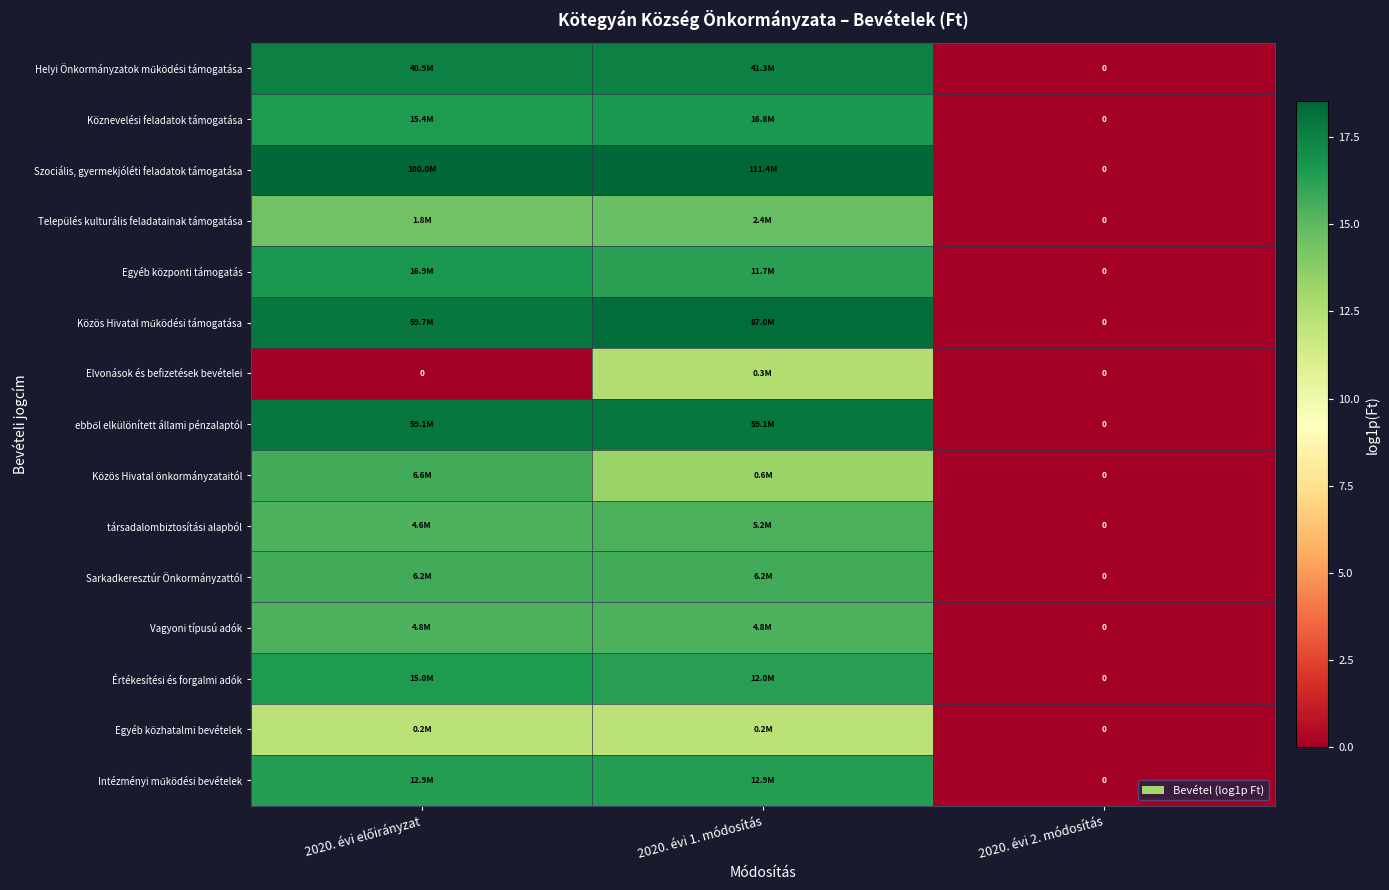

Which has a higher value, 2020. évi előirányzat or 2020. évi 2. módosítás?

2020. évi előirányzat